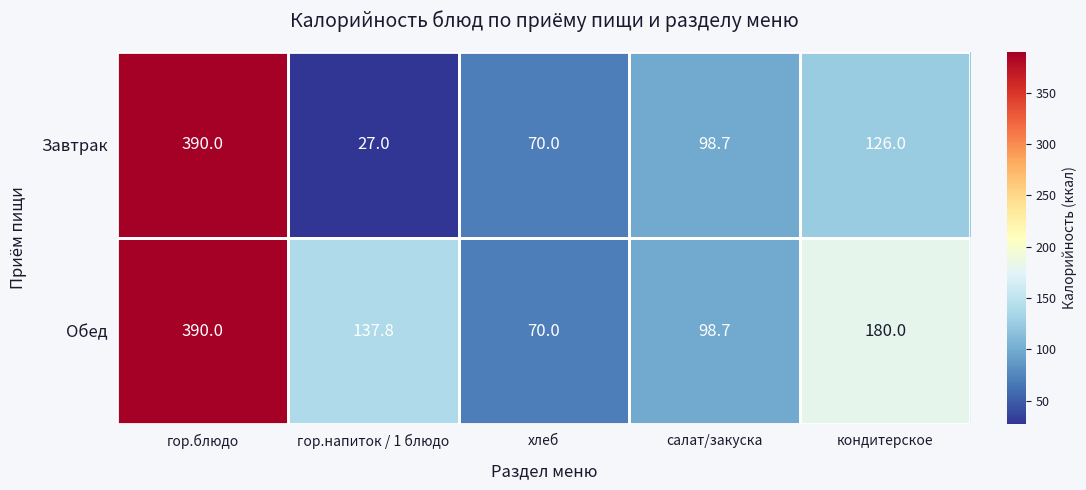

At which category is the sum across all series the highest?

гор.блюдо